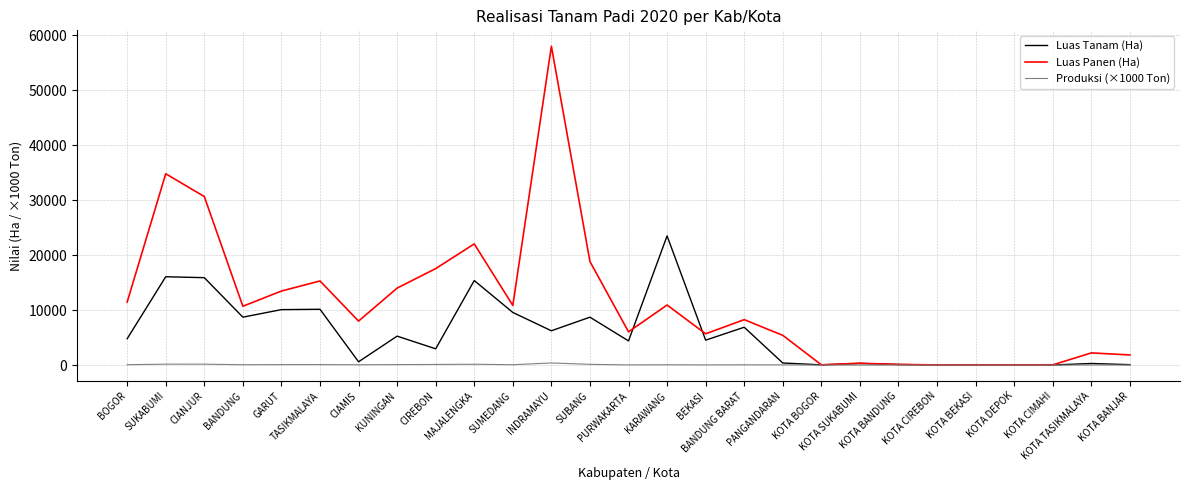

Which series has the widest spread of values?

Luas Panen (Ha)